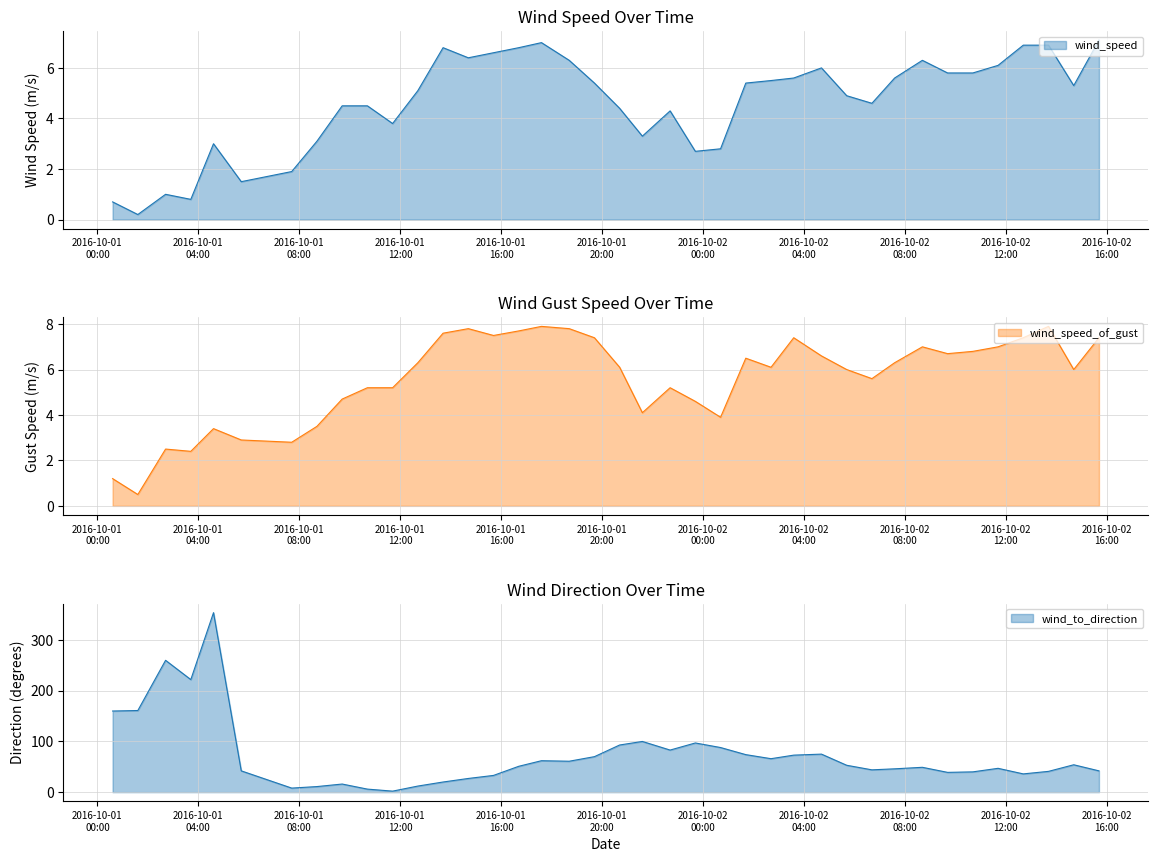

How many interior local peaks does the wind_speed_of_gust series have?

9